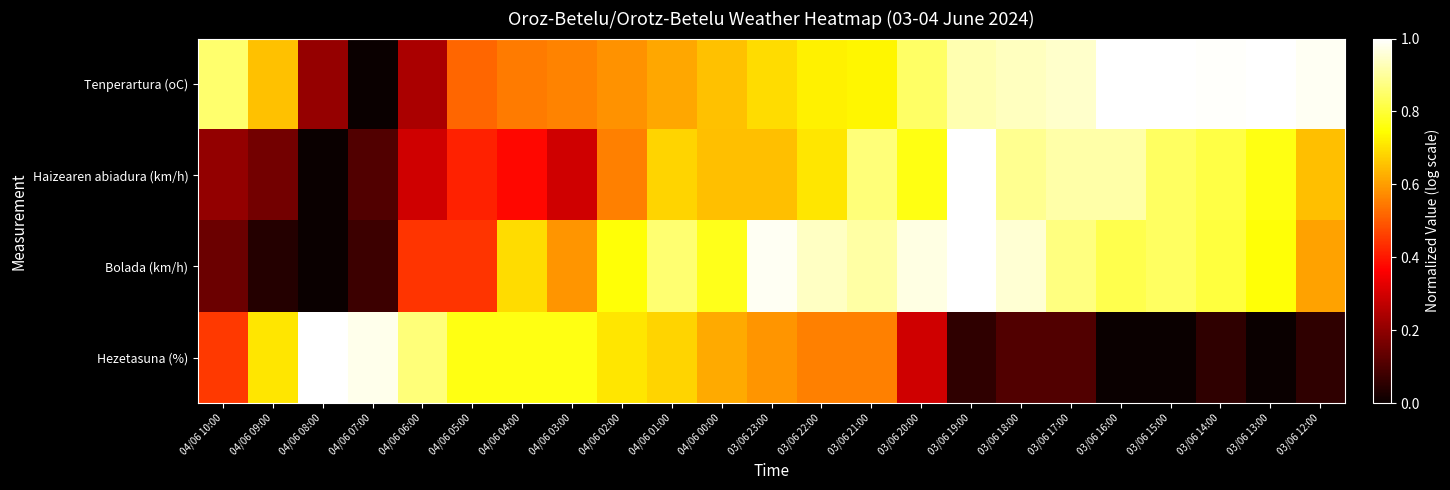

List the series in order of their peak value, highest first.

Tenperartura (oC), Haizearen abiadura (km/h), Bolada (km/h), Hezetasuna (%)